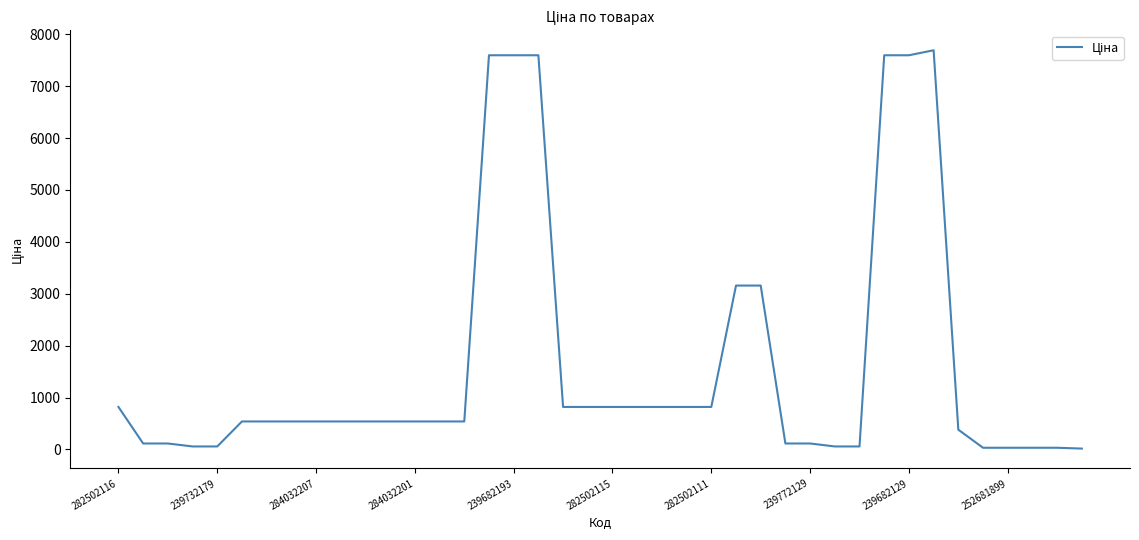

What is the difference between the maximum and minimum values?

7677.2